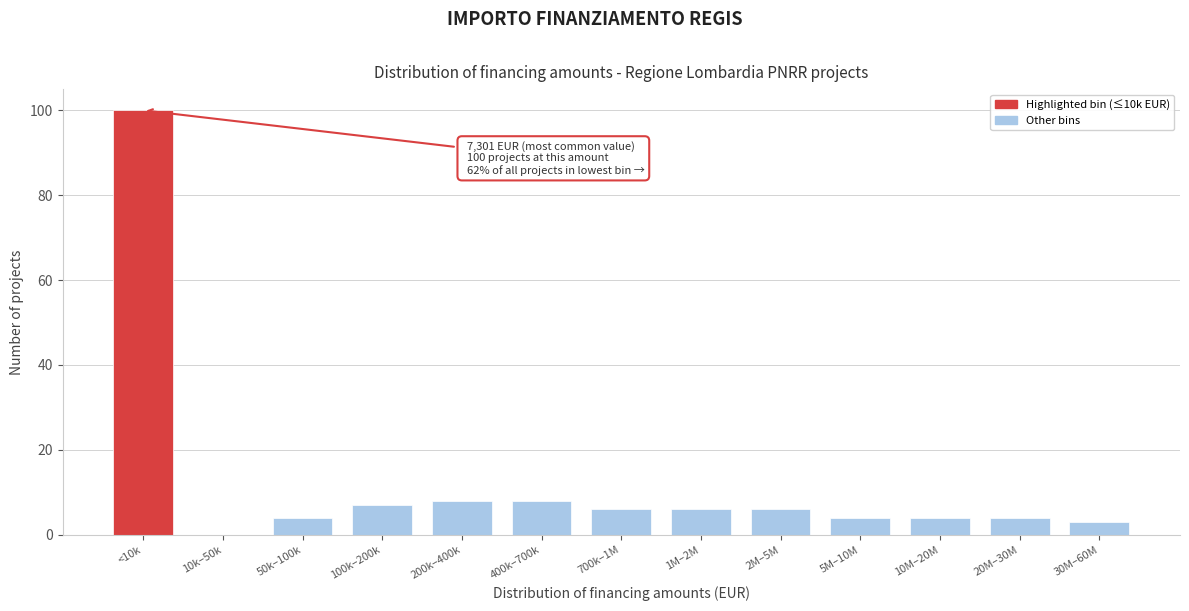

Reading right to left, what are all the values shown in this chart?

30M–60M=3	20M–30M=4	10M–20M=4	5M–10M=4	2M–5M=6	1M–2M=6	700k–1M=6	400k–700k=8	200k–400k=8	100k–200k=7	50k–100k=4	10k–50k=0	<10k=100